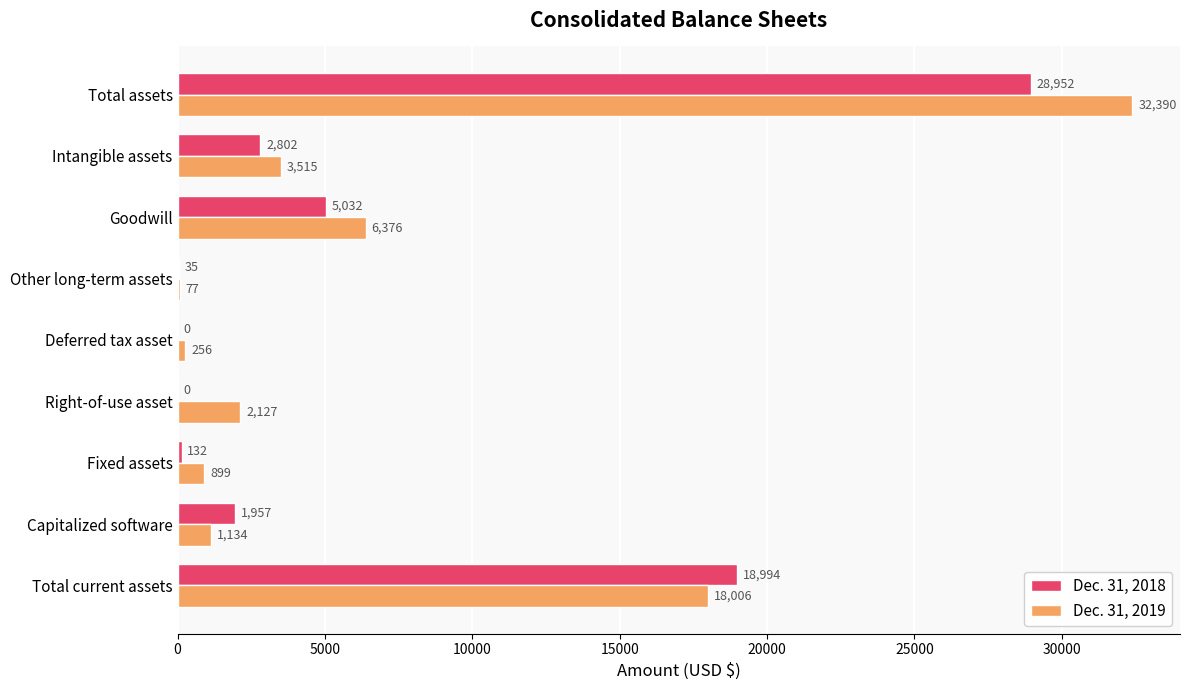

Which category has the highest value across all series?

Total assets